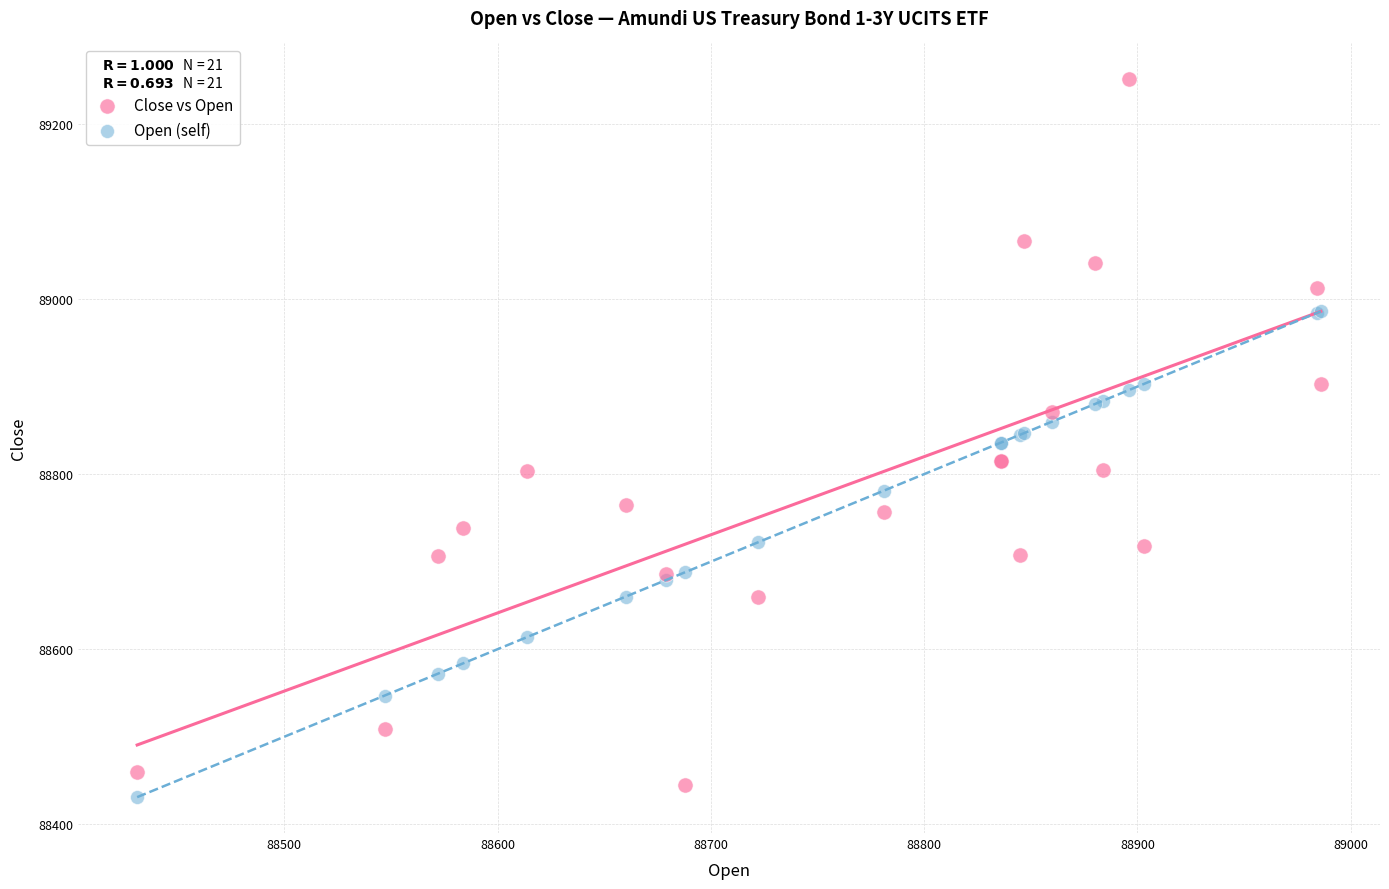

What is the X range (max minus min) for the scatter plot?

555